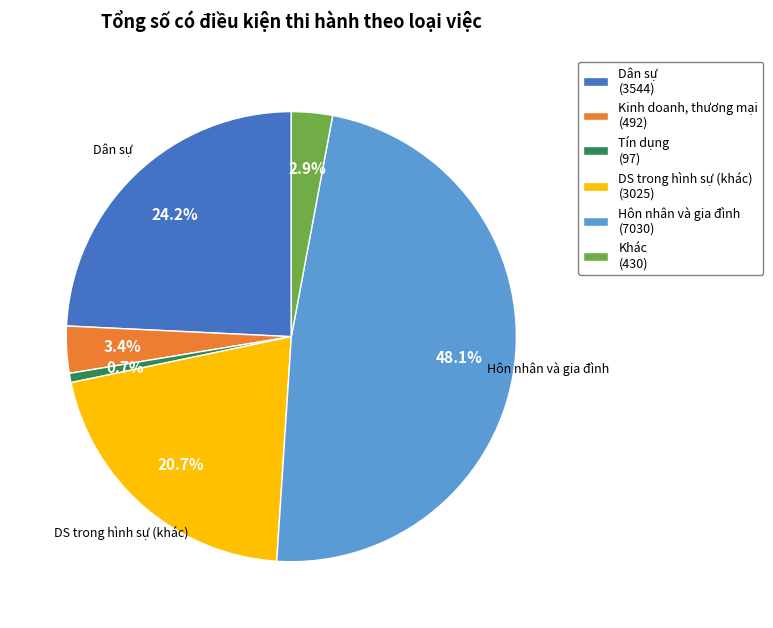

Is there a majority slice in this chart?

No